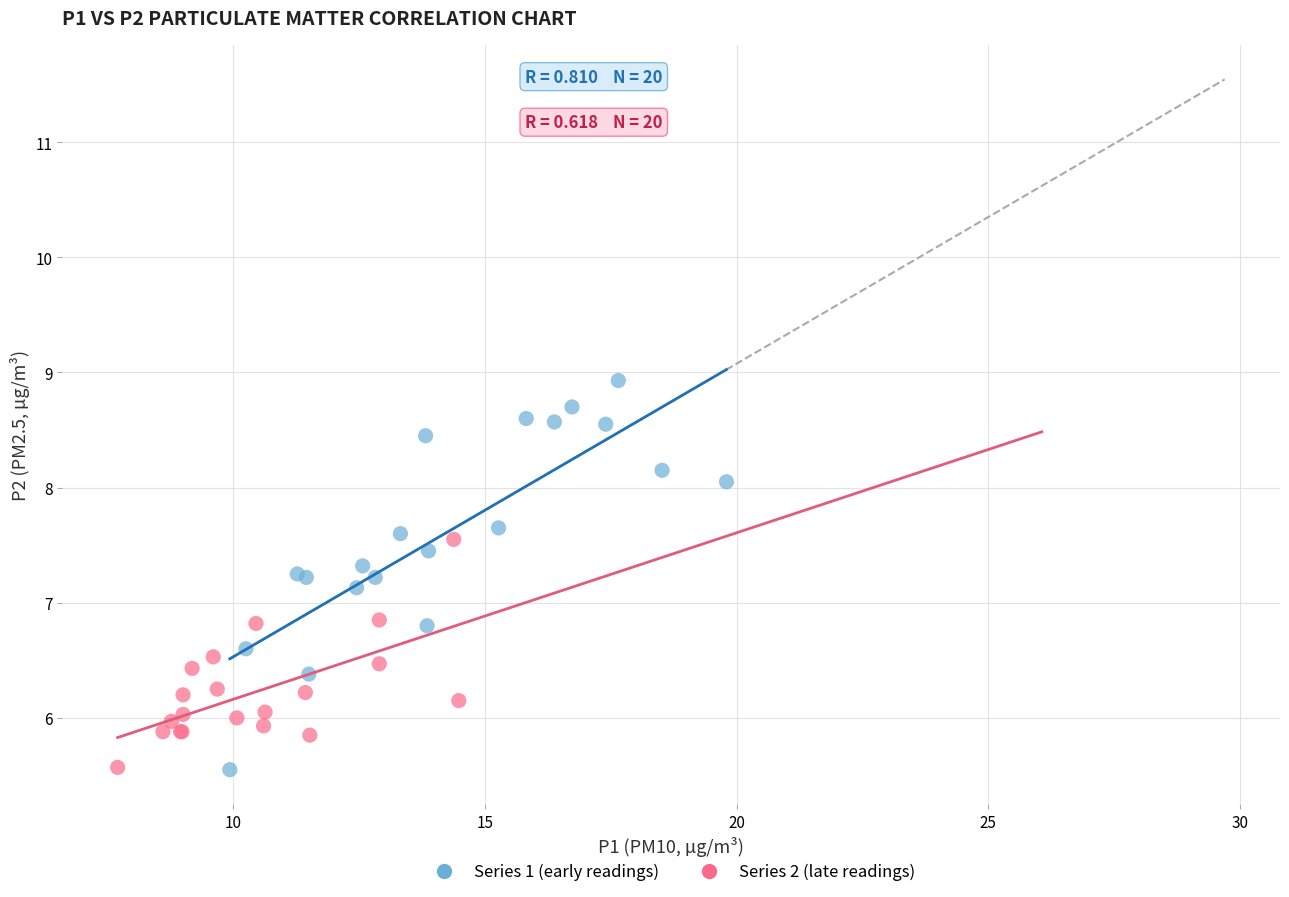

Which series reaches the maximum Y coordinate?

Series 1 (early readings)